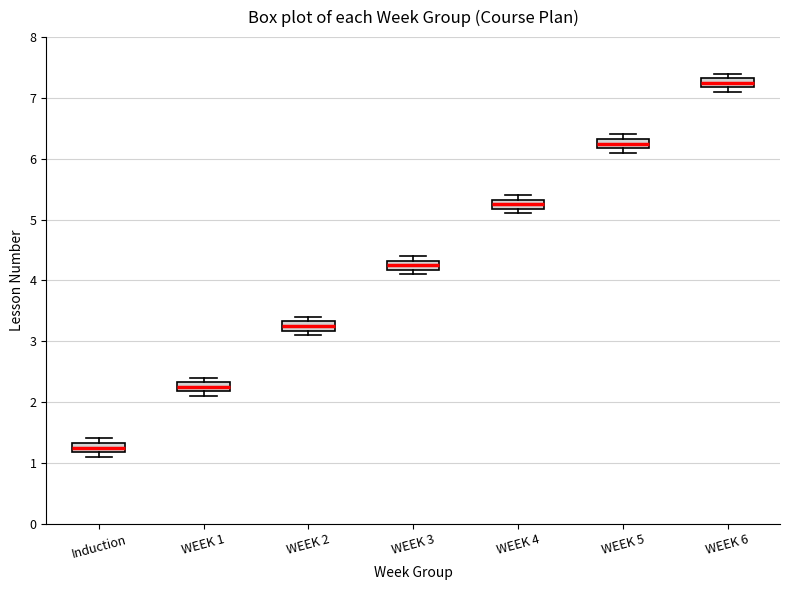

Which box has the lowest median line?

Induction